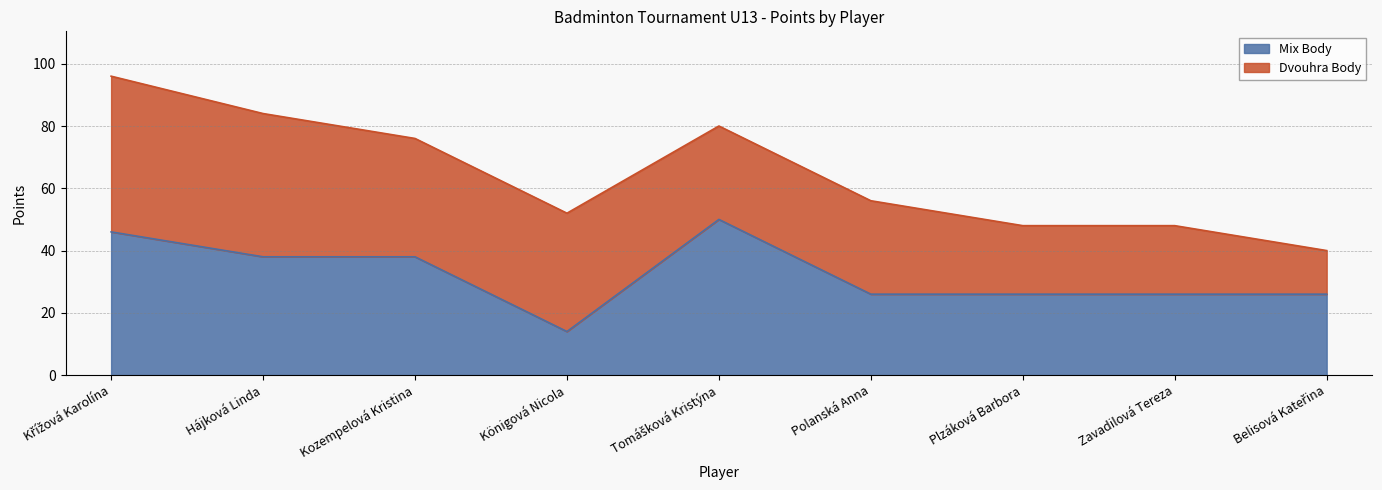

True or false: the data shows 26 at Polanská Anna.

True